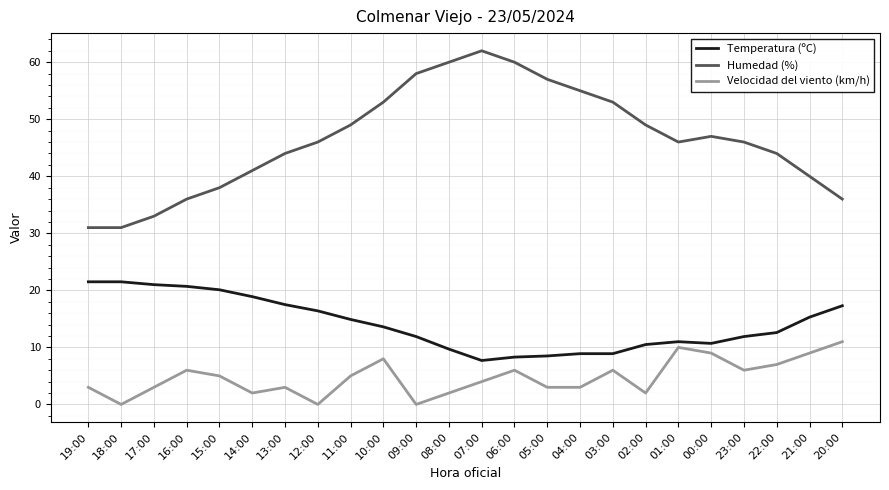

At which category does Velocidad del viento (km/h) reach its first local peak?

16:00